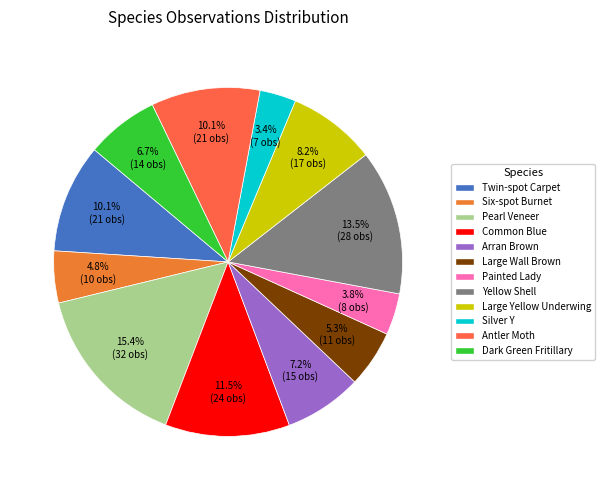

Do Common Blue and Silver Y together represent more than half of the pie?

No